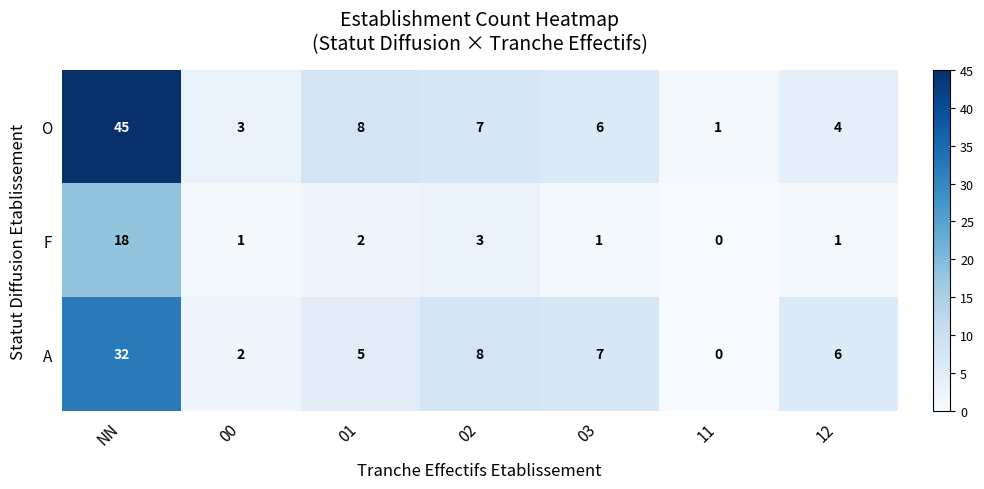

At which category is the sum across all series the highest?

NN